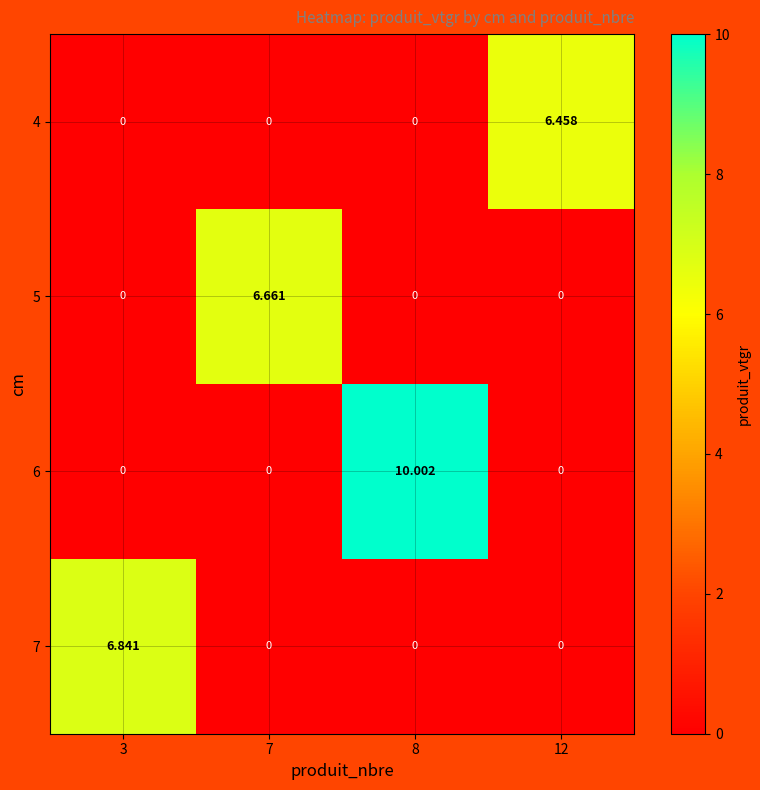

At which category is the sum across all series the highest?

8